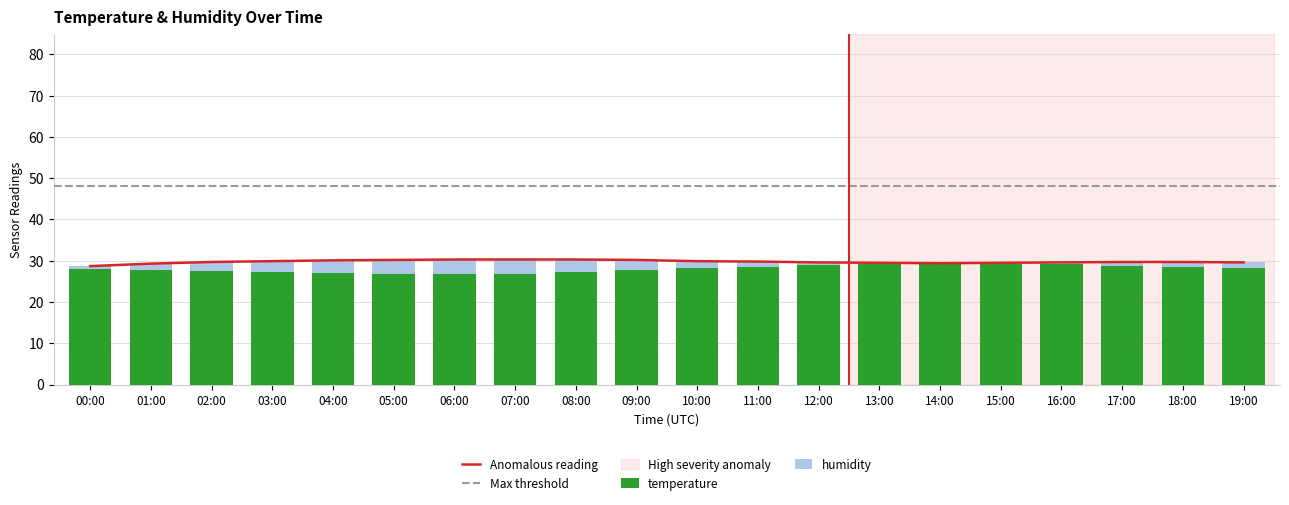

Reading left to right, extract all data points from this chart.

temperature: 00:00=28.1	01:00=27.8	02:00=27.5	03:00=27.2	04:00=27.0	05:00=26.8	06:00=26.7	07:00=26.9	08:00=27.3	09:00=27.8	10:00=28.2	11:00=28.6	12:00=29.0	13:00=29.2	14:00=29.4	15:00=29.3	16:00=29.1	17:00=28.8	18:00=28.5	19:00=28.2
humidity: 00:00=0.6	01:00=1.5	02:00=2.2	03:00=2.7	04:00=3.1	05:00=3.4	06:00=3.6	07:00=3.4	08:00=3.0	09:00=2.4	10:00=1.7	11:00=1.2	12:00=0.6	13:00=0.3	14:00=0.0	15:00=0.2	16:00=0.5	17:00=0.9	18:00=1.2	19:00=1.4